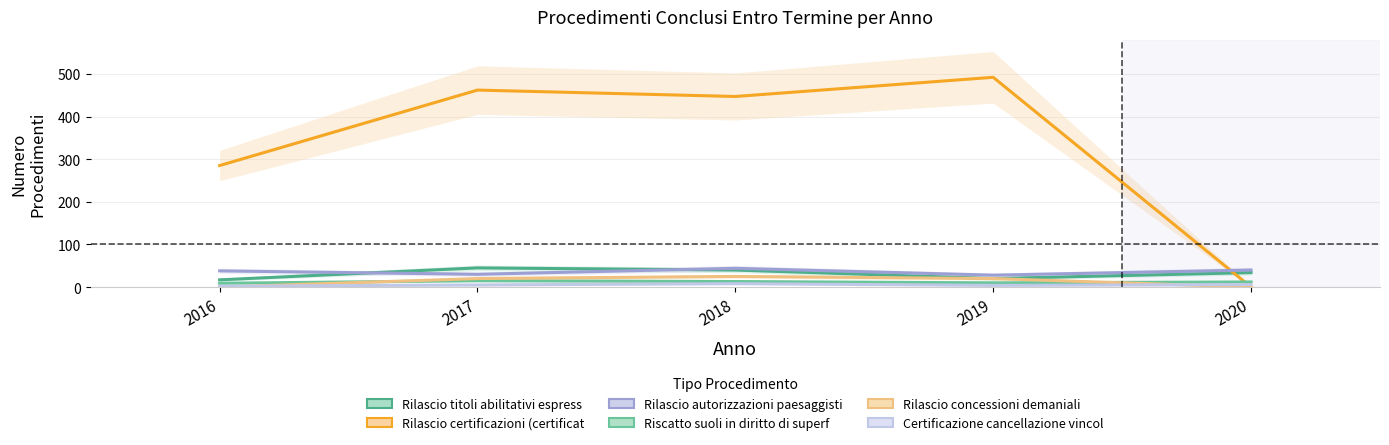

Between 2020 and 2017, which is larger?

2017